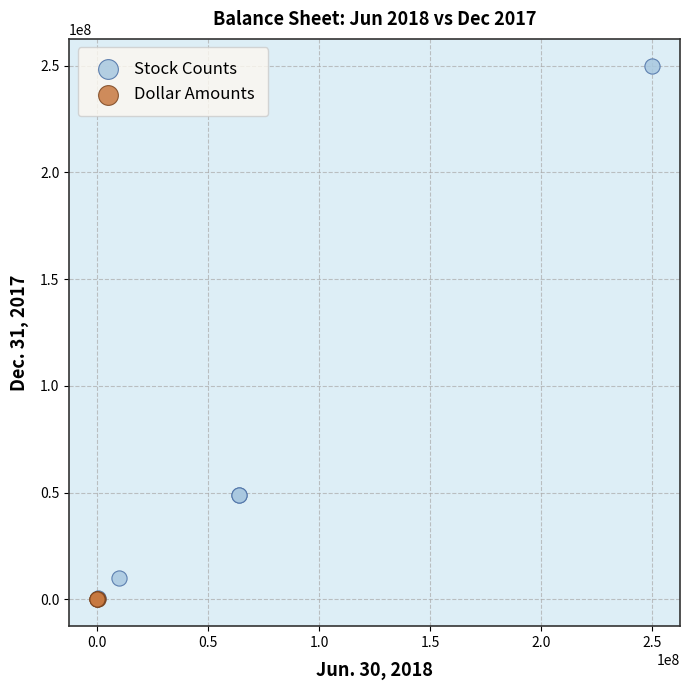

Which series has the widest spread of Y values?

Stock Counts